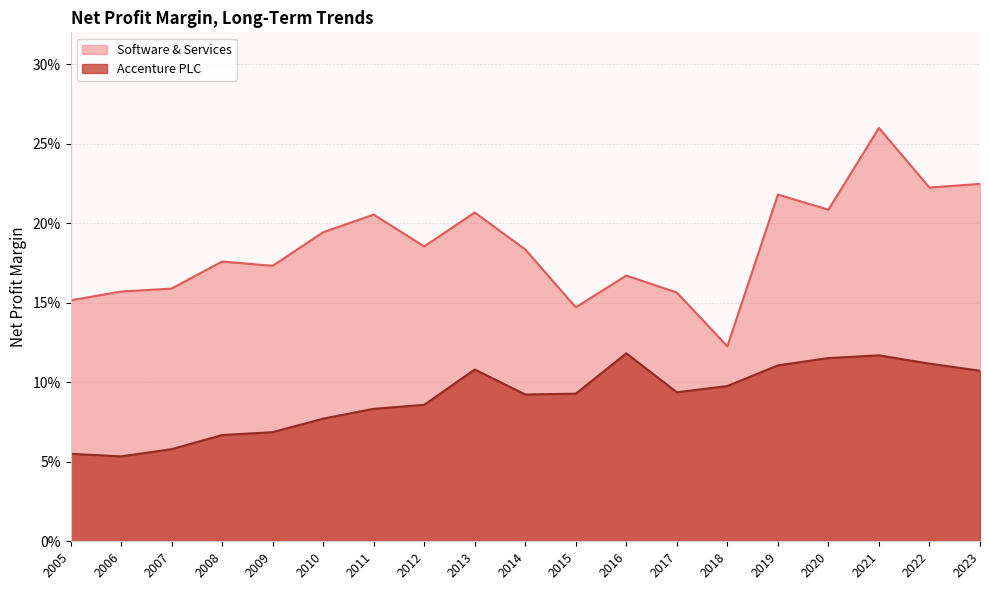

At which label is Software & Services closest to 0?

2018